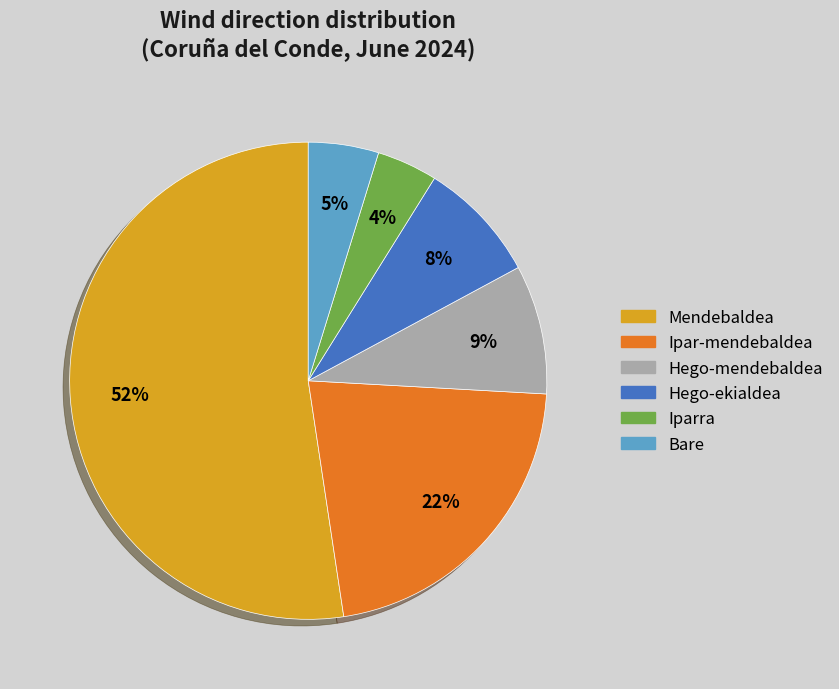

To the nearest percent, what portion does Hego-mendebaldea represent?

9%